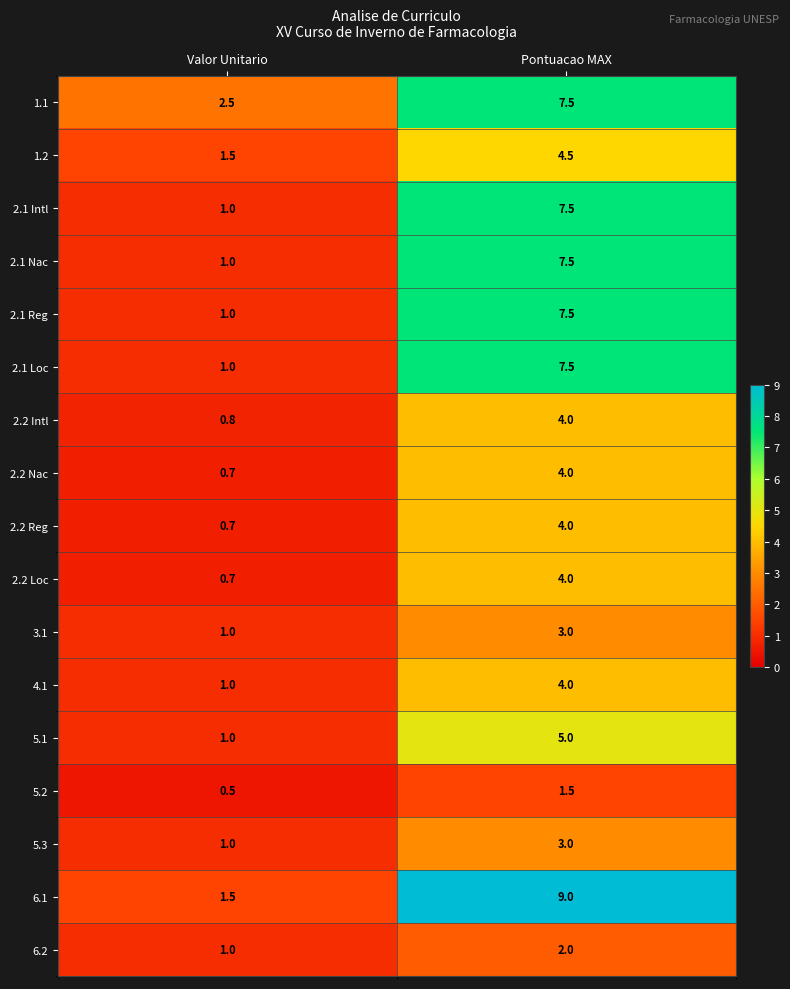

At which label does 2.2 Loc reach its peak?

Pontuacao MAX